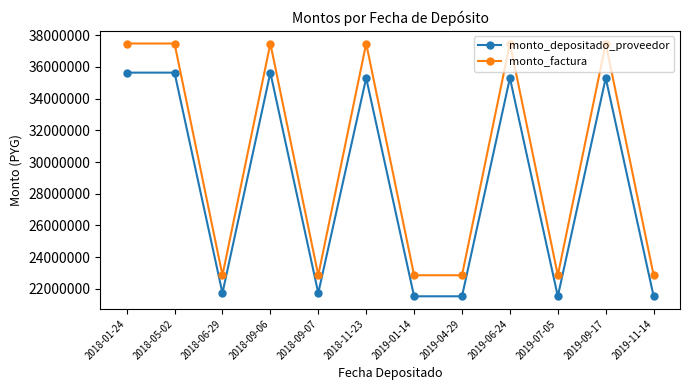

Is the value of monto_depositado_proveedor at 2018-09-07 greater than the value of monto_factura at 2018-11-23?

No